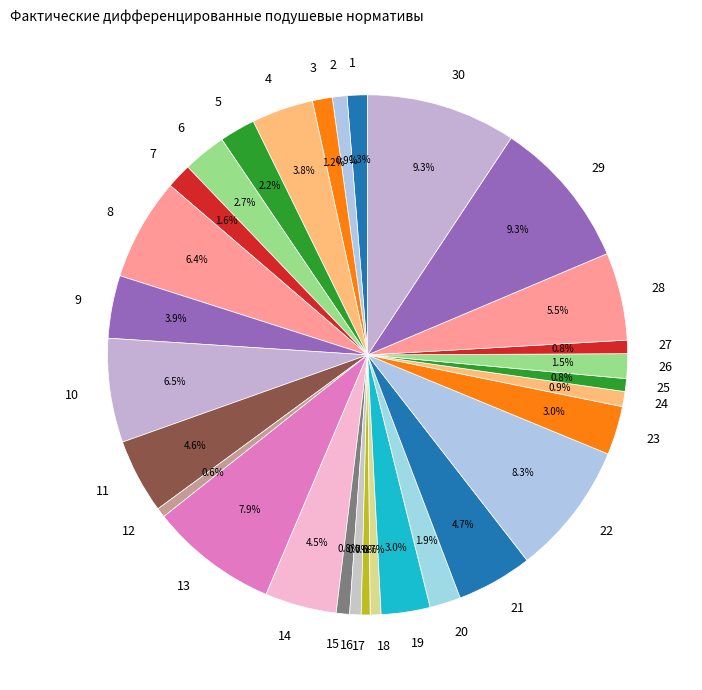

Combined, what portion of the pie is 6 and 11?

7.3%